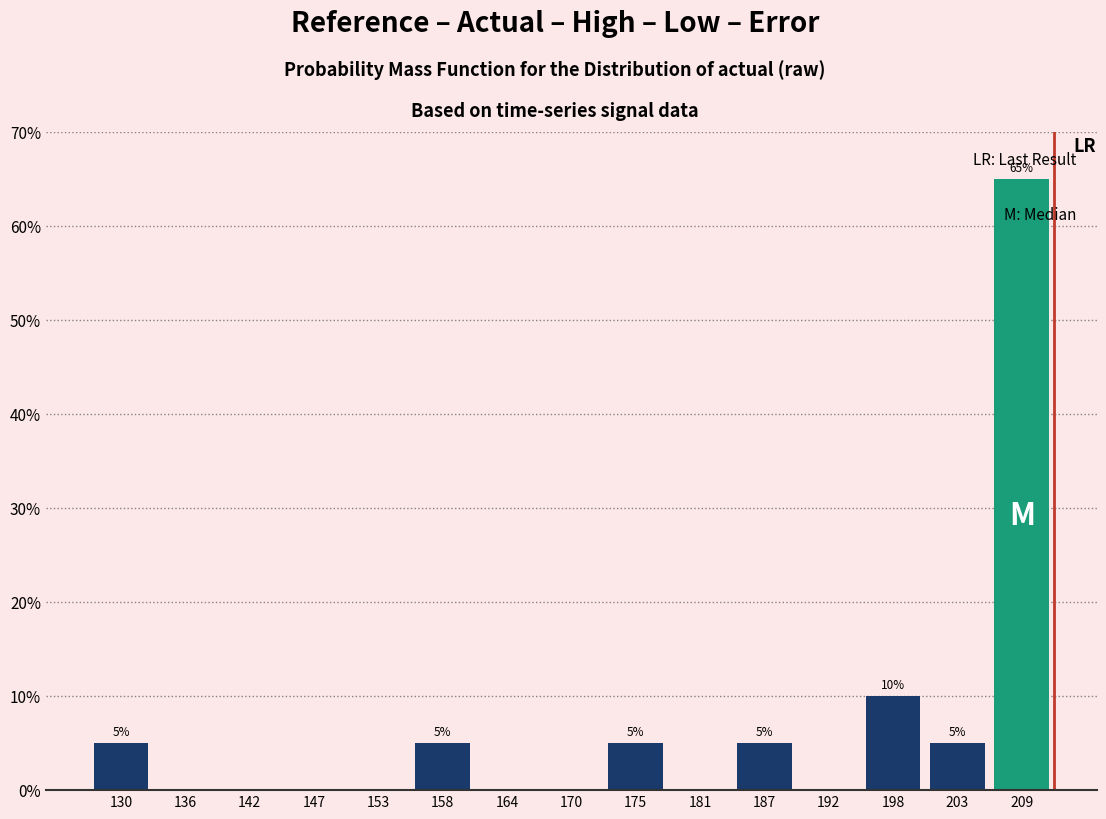

Which range on the x-axis has the tallest bar?

206 to 212